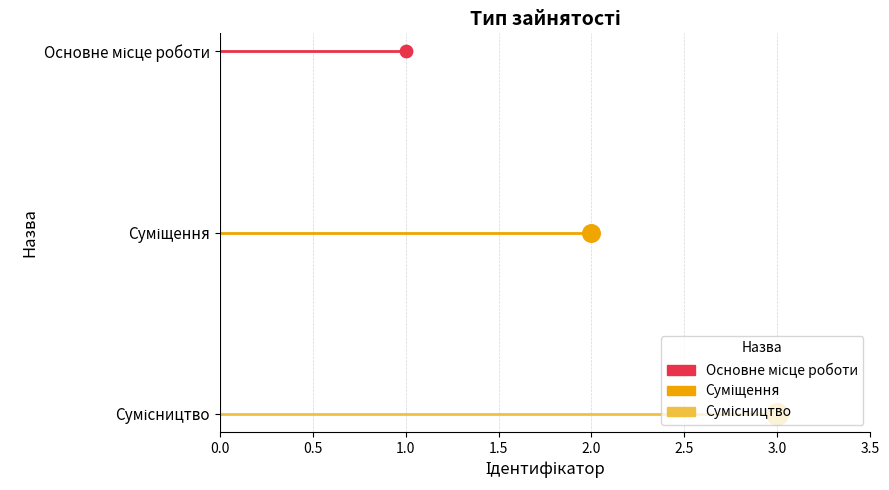

Which has a higher value, Основне місце роботи or Сумісництво?

Сумісництво